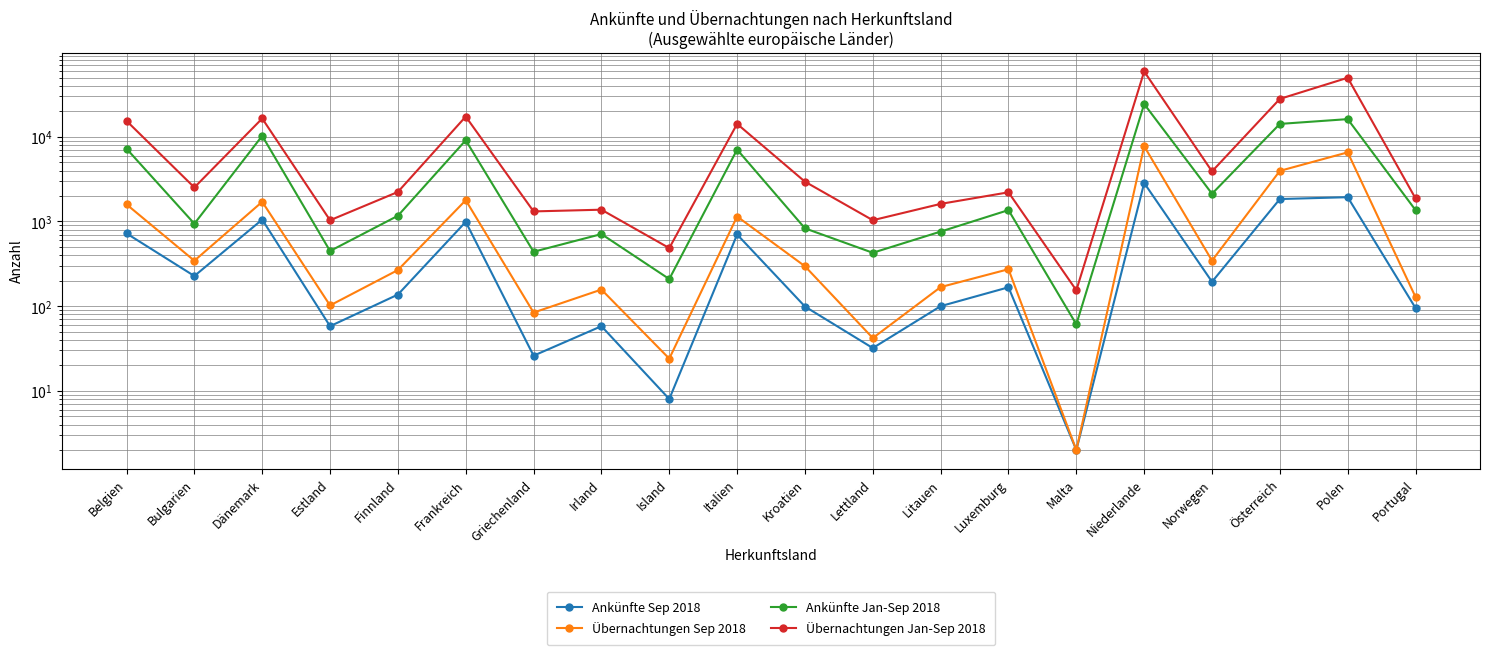

What is the label of the 4th point from the right?

Norwegen